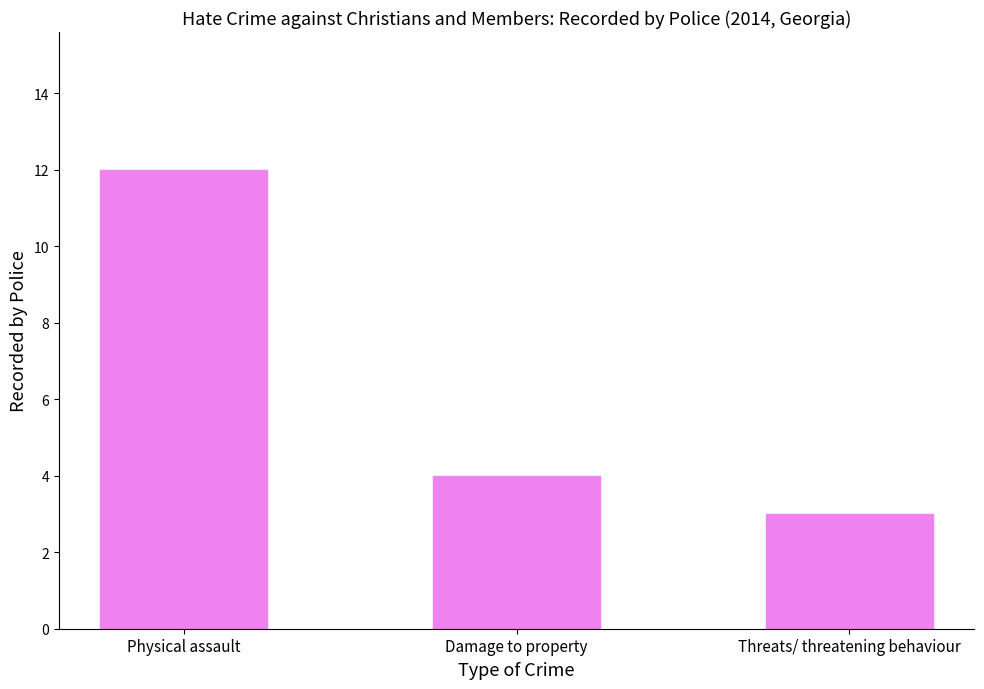

Approximately how many times larger is the value at Damage to property compared to Threats/ threatening behaviour?

1.3